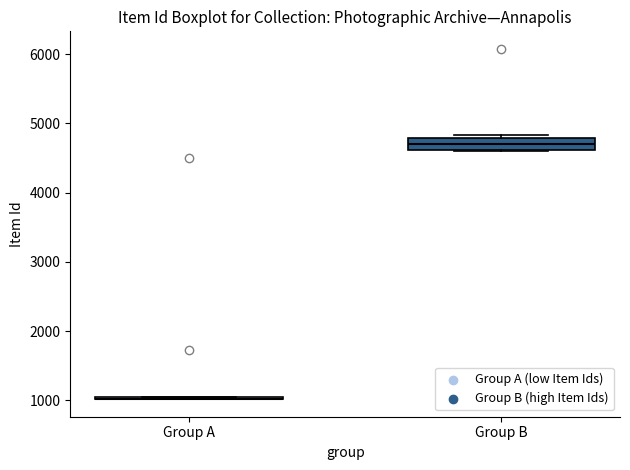

Comparing the boxes themselves (not the whiskers), which one is the tallest?

Group B